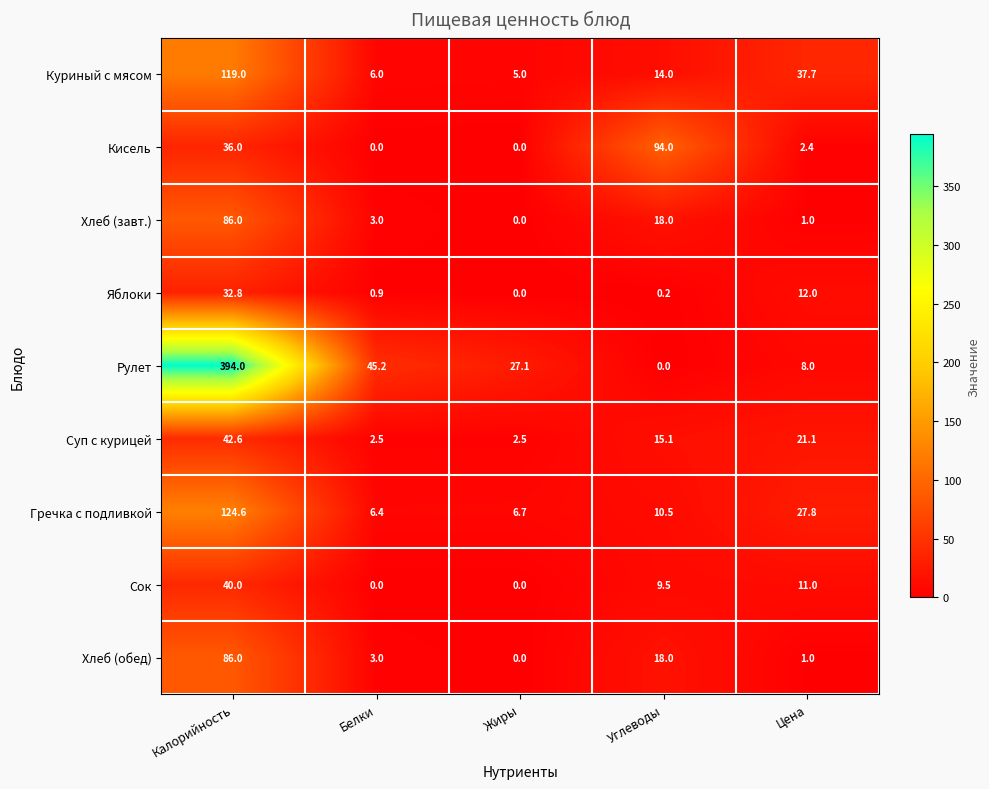

What is the difference between the highest and lowest values at Цена?

36.7